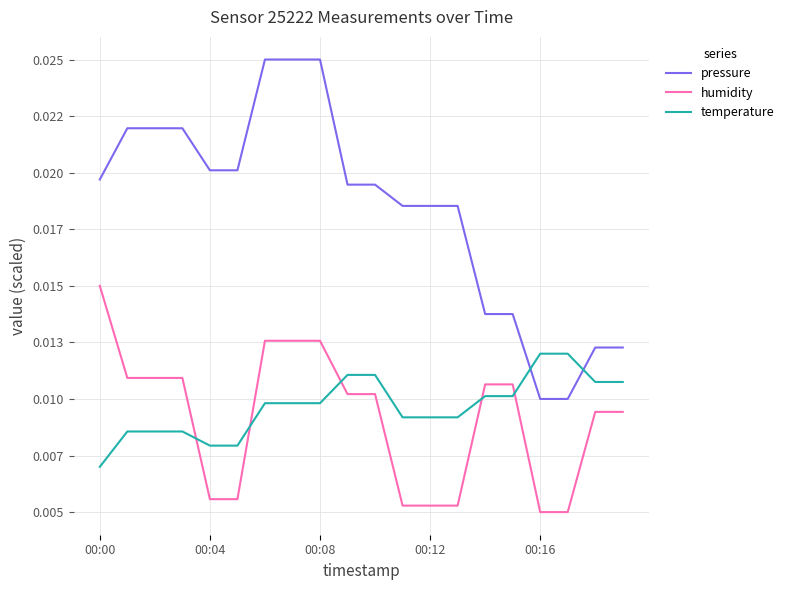

Where is temperature nearest to the value 0?

00:00